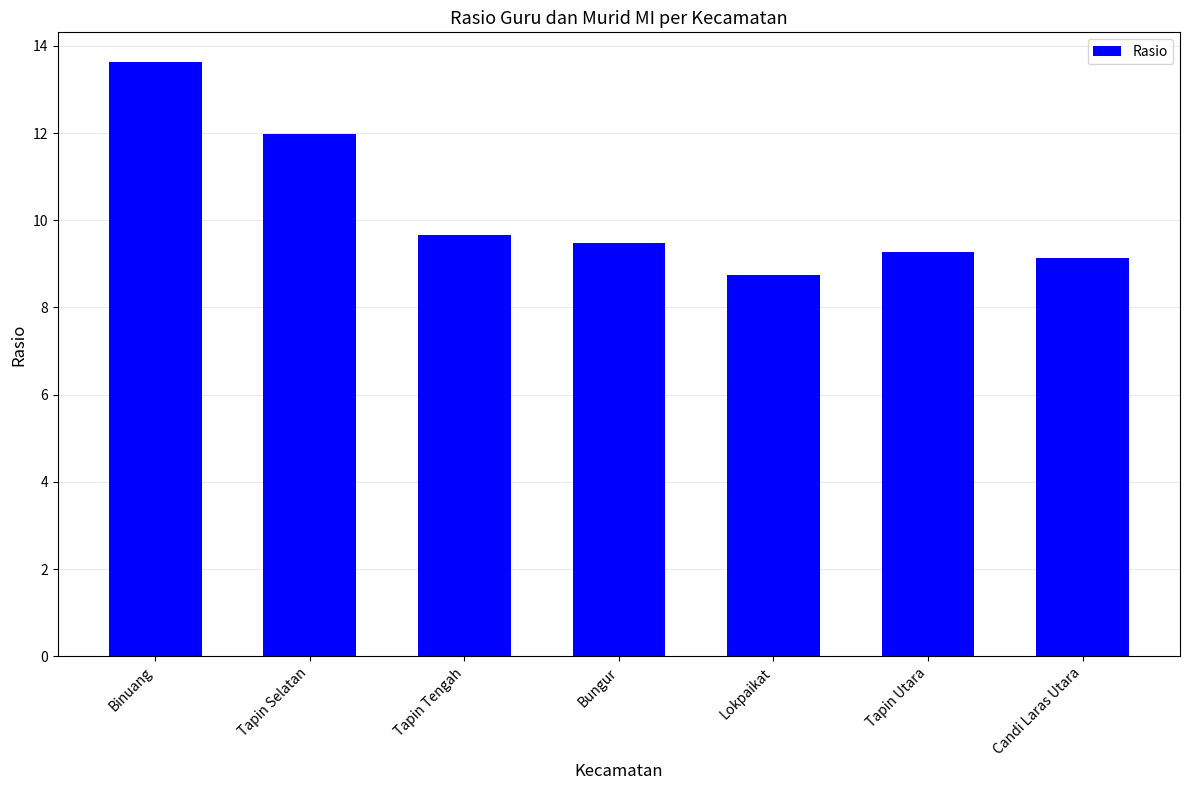

At which category does the chart reach its peak across all series?

Binuang